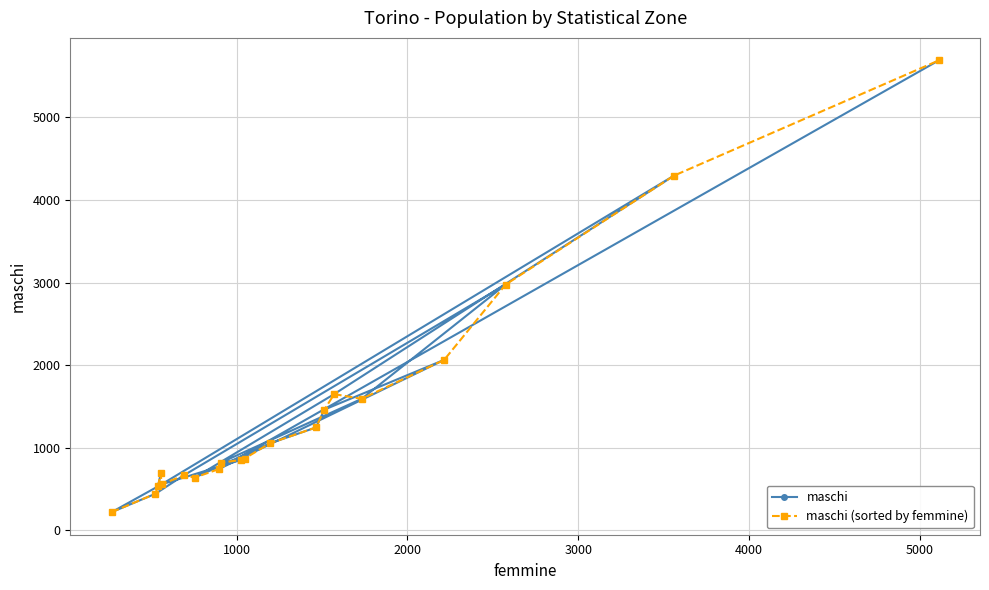

What are all the series names shown in the legend?

maschi, maschi (sorted by femmine)